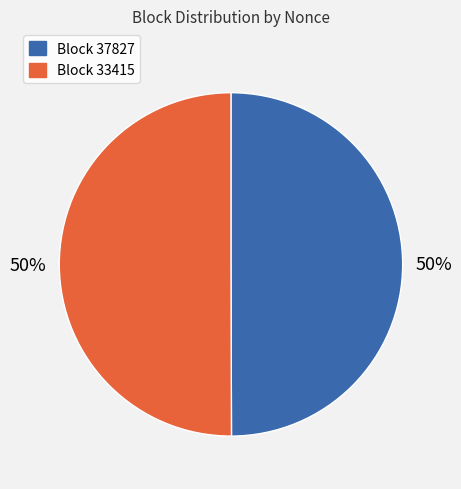

Approximately how many times larger is the value at Block 33415 compared to Block 37827?

1.0